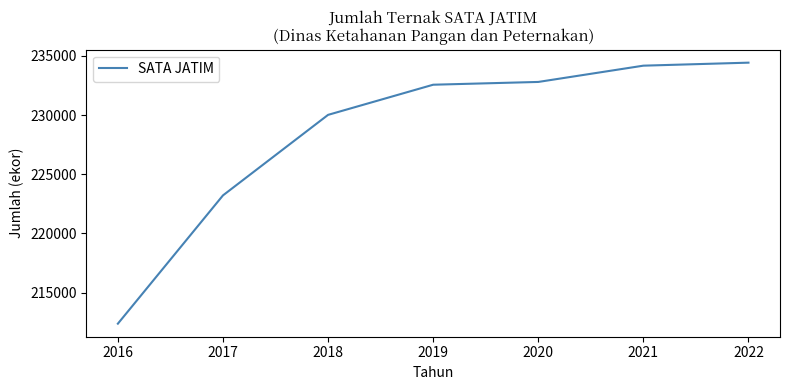

What is the smallest value displayed?

212376